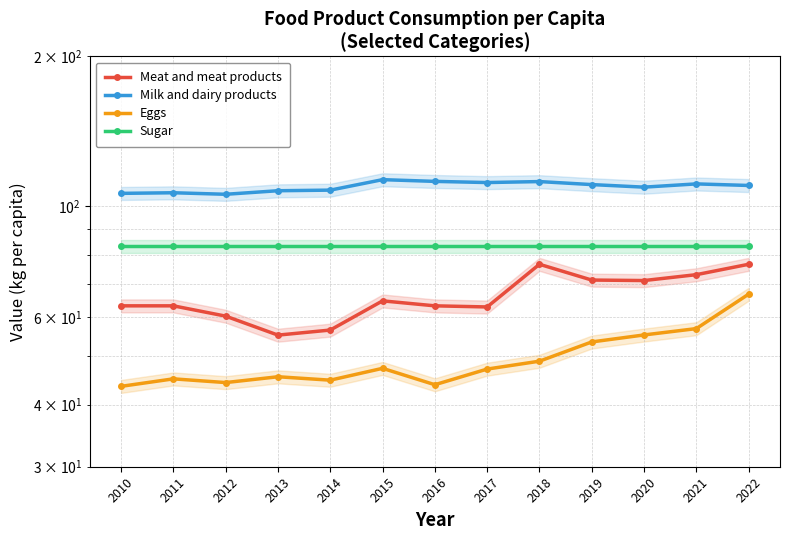

What is the value of the Meat and meat products point at the 10th from the left?

71.1